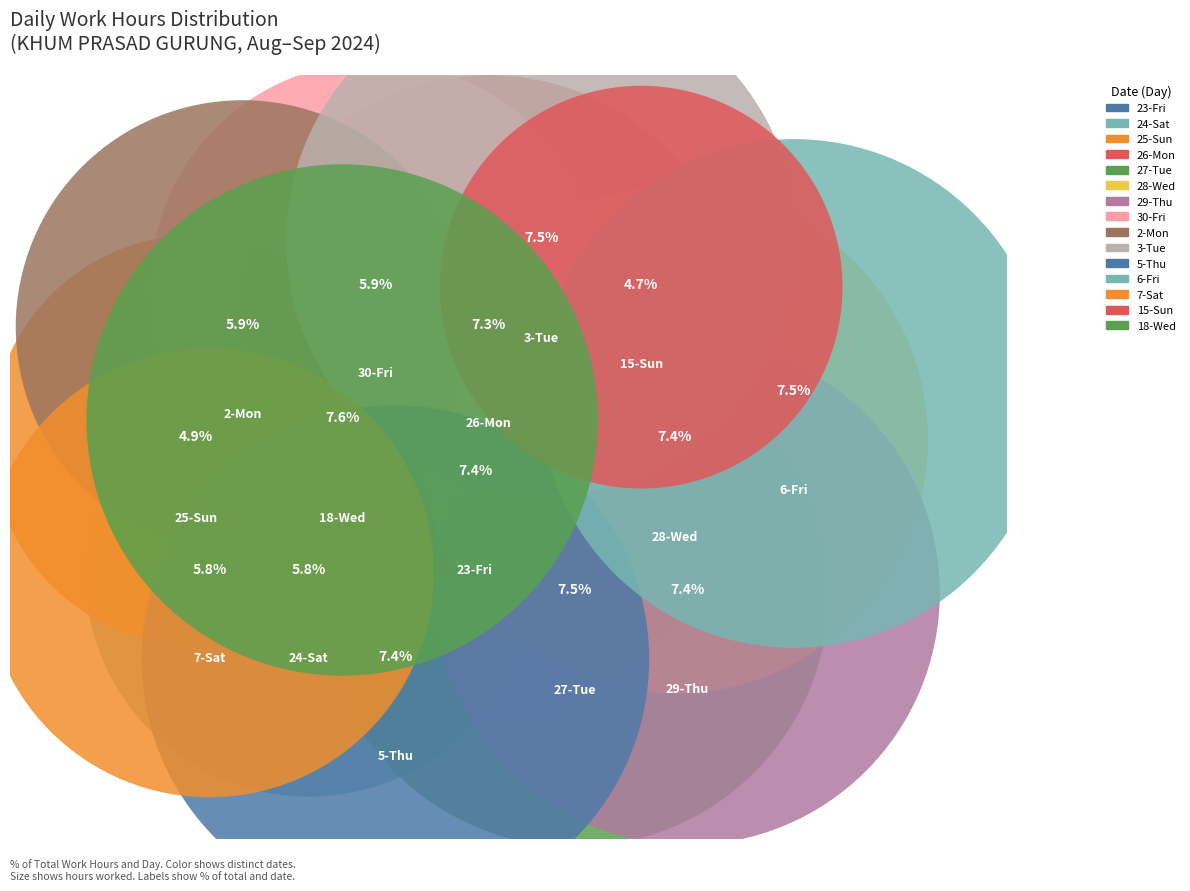

Which has a higher value, 27-Tue or 23-Fri?

27-Tue